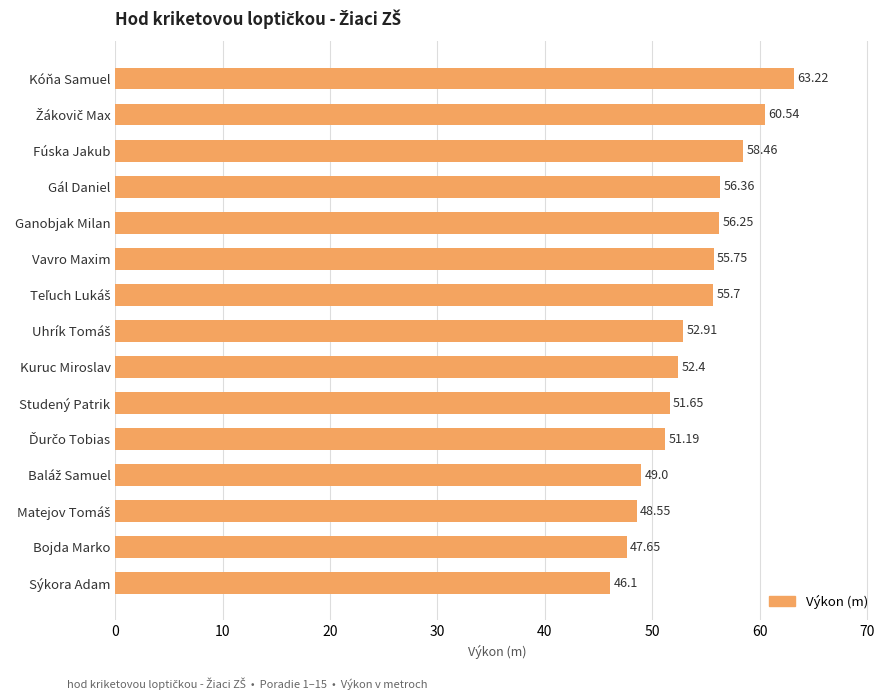

Count the number of values greater than 52.

9